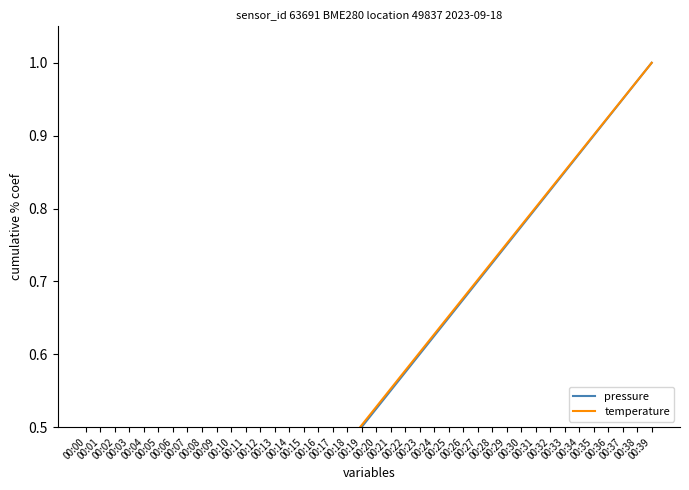

How many categories are shown in the chart?

40